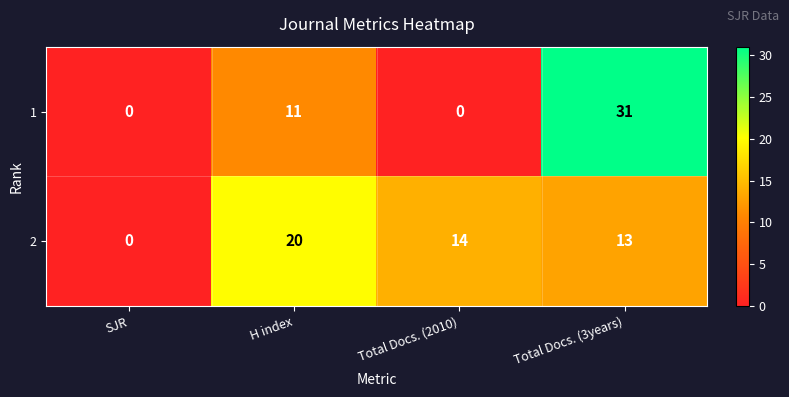

True or false: 1 has a value of 17 at SJR.

False